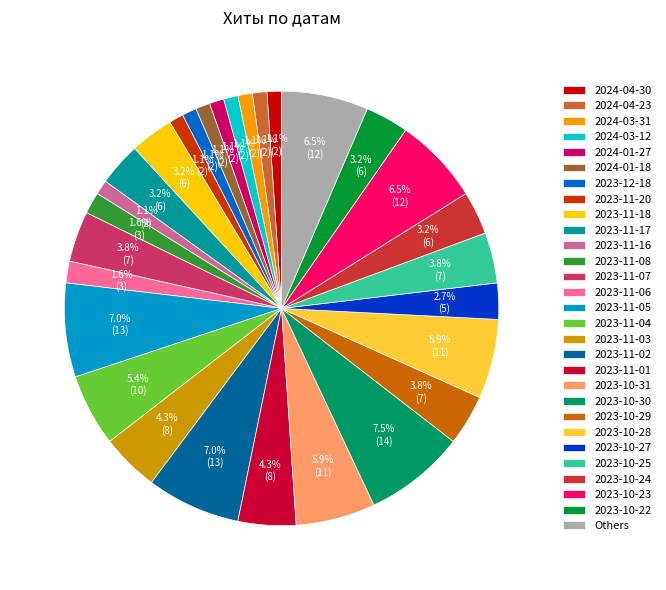

How many slices are in this pie chart?

29